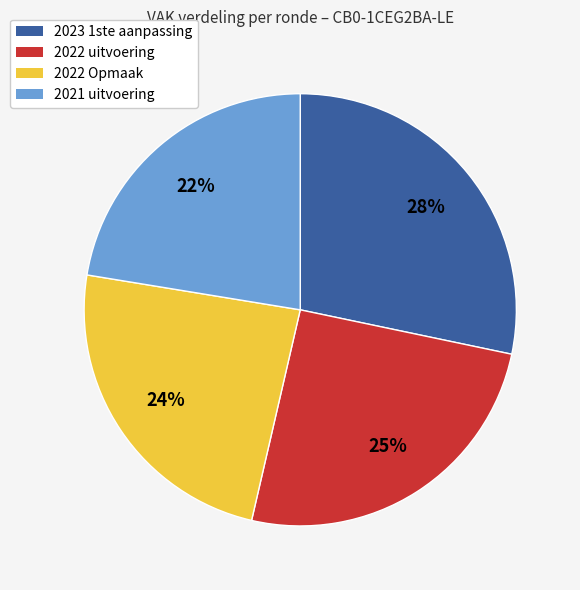

Does 2022 uitvoering represent more than half of the total?

No